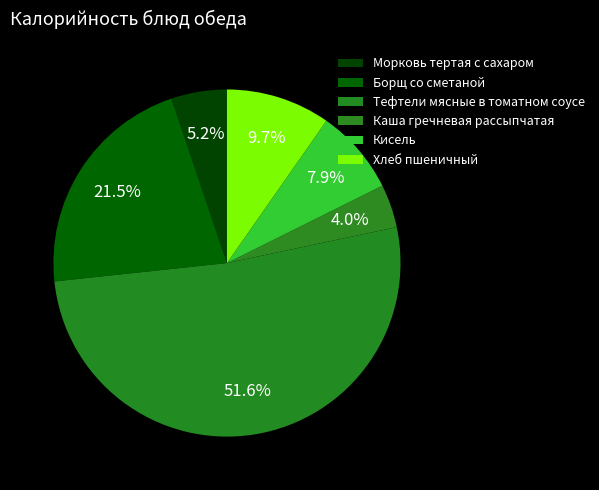

Count the number of slices in the pie.

6